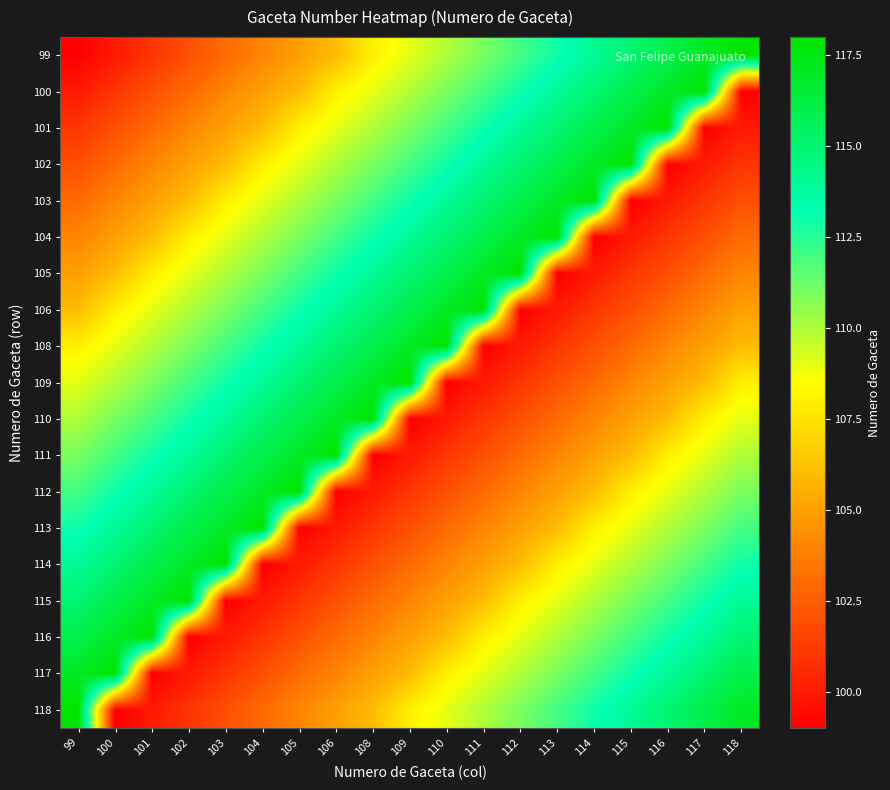

Reading left to right, list all the values displayed in this chart.

99: 99=99	100=100	101=101	102=102	103=103	104=104	105=105	106=106	108=108	109=109	110=110	111=111	112=112	113=113	114=114	115=115	116=116	117=117	118=118
100: 99=100	100=101	101=102	102=103	103=104	104=105	105=106	106=108	108=109	109=110	110=111	111=112	112=113	113=114	114=115	115=116	116=117	117=118	118=99
101: 99=101	100=102	101=103	102=104	103=105	104=106	105=108	106=109	108=110	109=111	110=112	111=113	112=114	113=115	114=116	115=117	116=118	117=99	118=100
102: 99=102	100=103	101=104	102=105	103=106	104=108	105=109	106=110	108=111	109=112	110=113	111=114	112=115	113=116	114=117	115=118	116=99	117=100	118=101
103: 99=103	100=104	101=105	102=106	103=108	104=109	105=110	106=111	108=112	109=113	110=114	111=115	112=116	113=117	114=118	115=99	116=100	117=101	118=102
104: 99=104	100=105	101=106	102=108	103=109	104=110	105=111	106=112	108=113	109=114	110=115	111=116	112=117	113=118	114=99	115=100	116=101	117=102	118=103
105: 99=105	100=106	101=108	102=109	103=110	104=111	105=112	106=113	108=114	109=115	110=116	111=117	112=118	113=99	114=100	115=101	116=102	117=103	118=104
106: 99=106	100=108	101=109	102=110	103=111	104=112	105=113	106=114	108=115	109=116	110=117	111=118	112=99	113=100	114=101	115=102	116=103	117=104	118=105
108: 99=108	100=109	101=110	102=111	103=112	104=113	105=114	106=115	108=116	109=117	110=118	111=99	112=100	113=101	114=102	115=103	116=104	117=105	118=106
109: 99=109	100=110	101=111	102=112	103=113	104=114	105=115	106=116	108=117	109=118	110=99	111=100	112=101	113=102	114=103	115=104	116=105	117=106	118=108
110: 99=110	100=111	101=112	102=113	103=114	104=115	105=116	106=117	108=118	109=99	110=100	111=101	112=102	113=103	114=104	115=105	116=106	117=108	118=109
111: 99=111	100=112	101=113	102=114	103=115	104=116	105=117	106=118	108=99	109=100	110=101	111=102	112=103	113=104	114=105	115=106	116=108	117=109	118=110
112: 99=112	100=113	101=114	102=115	103=116	104=117	105=118	106=99	108=100	109=101	110=102	111=103	112=104	113=105	114=106	115=108	116=109	117=110	118=111
113: 99=113	100=114	101=115	102=116	103=117	104=118	105=99	106=100	108=101	109=102	110=103	111=104	112=105	113=106	114=108	115=109	116=110	117=111	118=112
114: 99=114	100=115	101=116	102=117	103=118	104=99	105=100	106=101	108=102	109=103	110=104	111=105	112=106	113=108	114=109	115=110	116=111	117=112	118=113
115: 99=115	100=116	101=117	102=118	103=99	104=100	105=101	106=102	108=103	109=104	110=105	111=106	112=108	113=109	114=110	115=111	116=112	117=113	118=114
116: 99=116	100=117	101=118	102=99	103=100	104=101	105=102	106=103	108=104	109=105	110=106	111=108	112=109	113=110	114=111	115=112	116=113	117=114	118=115
117: 99=117	100=118	101=99	102=100	103=101	104=102	105=103	106=104	108=105	109=106	110=108	111=109	112=110	113=111	114=112	115=113	116=114	117=115	118=116
118: 99=118	100=99	101=100	102=101	103=102	104=103	105=104	106=105	108=106	109=108	110=109	111=110	112=111	113=112	114=113	115=114	116=115	117=116	118=117